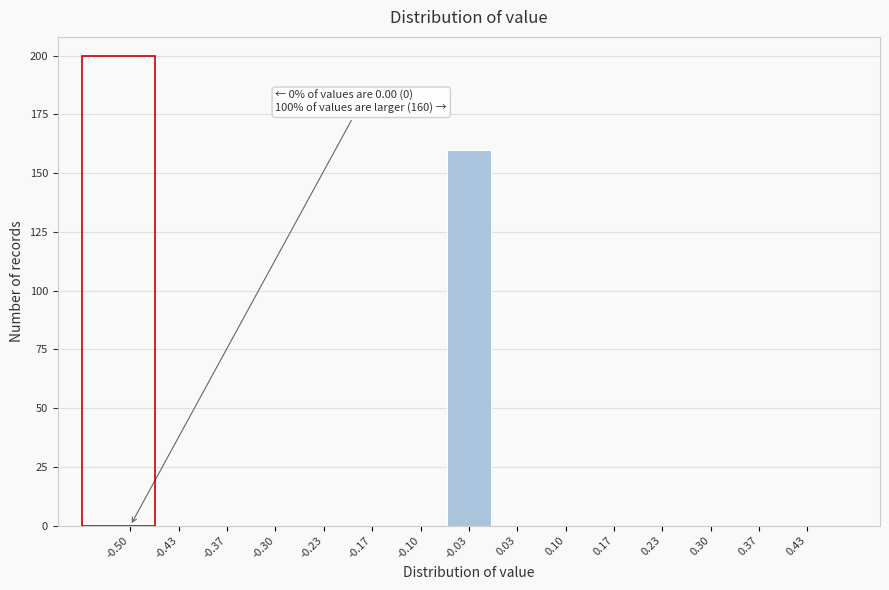

Reading left to right, transcribe all the data shown in this chart.

-0.50=0	-0.43=0	-0.37=0	-0.30=0	-0.23=0	-0.17=0	-0.10=0	-0.03=160	0.03=0	0.10=0	0.17=0	0.23=0	0.30=0	0.37=0	0.43=0